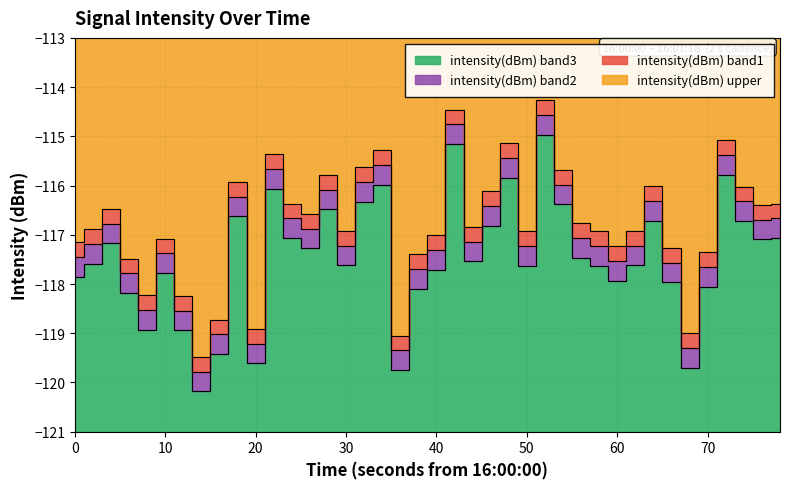

Reading left to right, transcribe all the data shown in this chart.

-117.8	-117.6	-117.2	-118.2	-118.9	-117.8	-118.9	-120.2	-119.4	-116.6	-119.6	-116.1	-117.1	-117.3	-116.5	-117.6	-116.3	-116.0	-119.7	-118.1	-117.7	-115.2	-117.5	-116.8	-115.8	-117.6	-115.0	-116.4	-117.5	-117.6	-117.9	-117.6	-116.7	-118.0	-119.7	-118.1	-115.8	-116.7	-117.1	-117.1